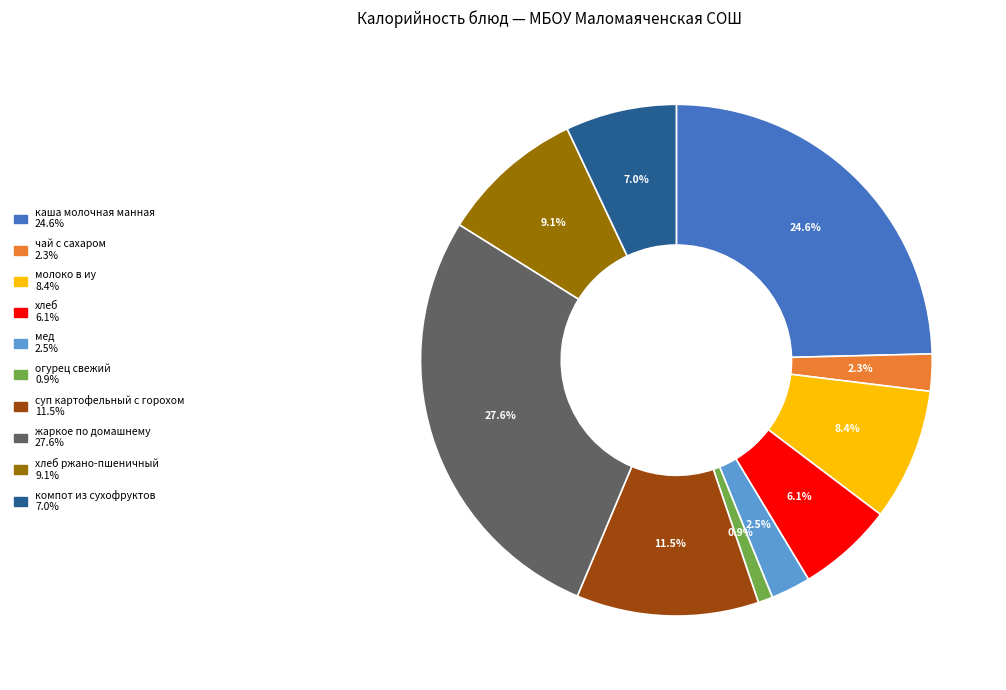

Does any single category account for the majority?

No